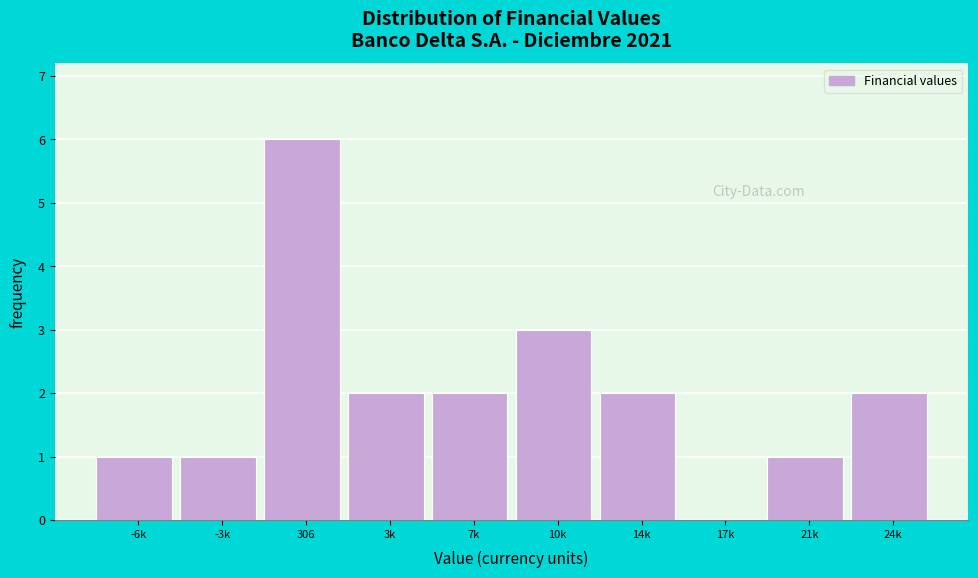

Reading left to right, what are all the values shown in this chart?

-6k=1	-3k=1	306=6	3k=2	7k=2	10k=3	14k=2	17k=0	21k=1	24k=2